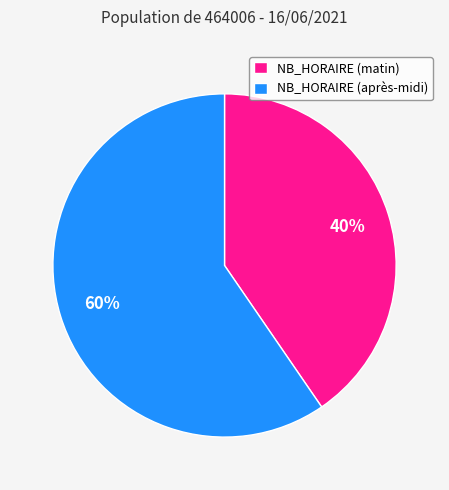

Rank the categories by value from lowest to highest.

NB_HORAIRE (matin), NB_HORAIRE (après-midi)